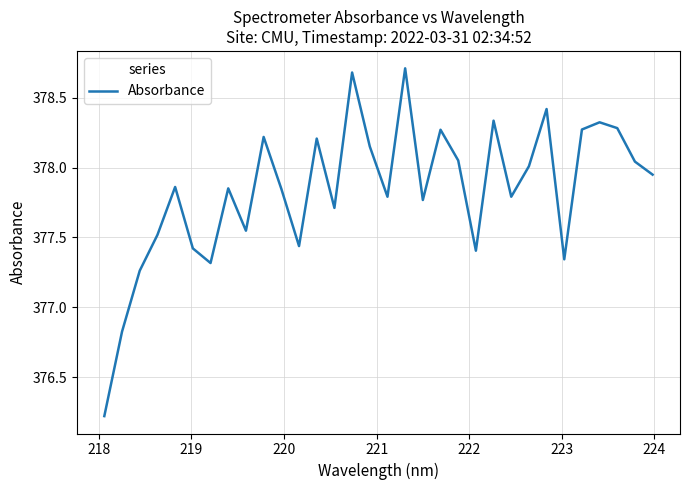

True or false: the data has more than 1 interior local peaks.

True